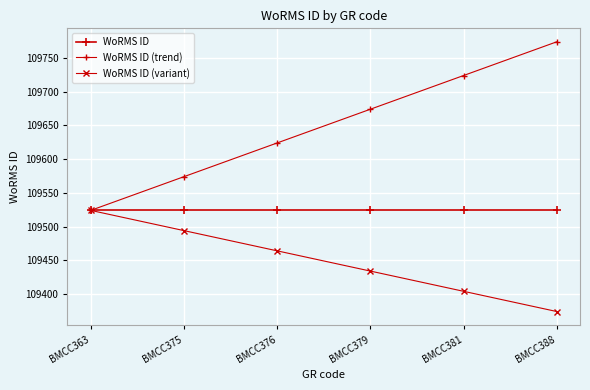

What is the value of the WoRMS ID point at the 2nd from the left?

109524